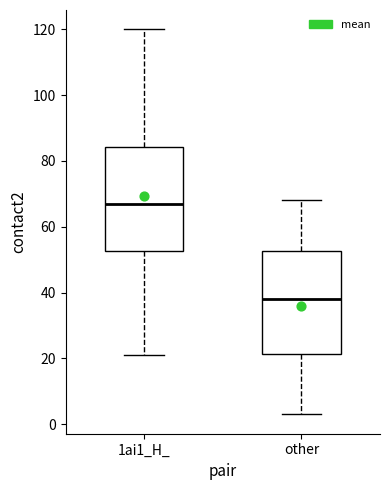

Which box's median line is the lowest?

other